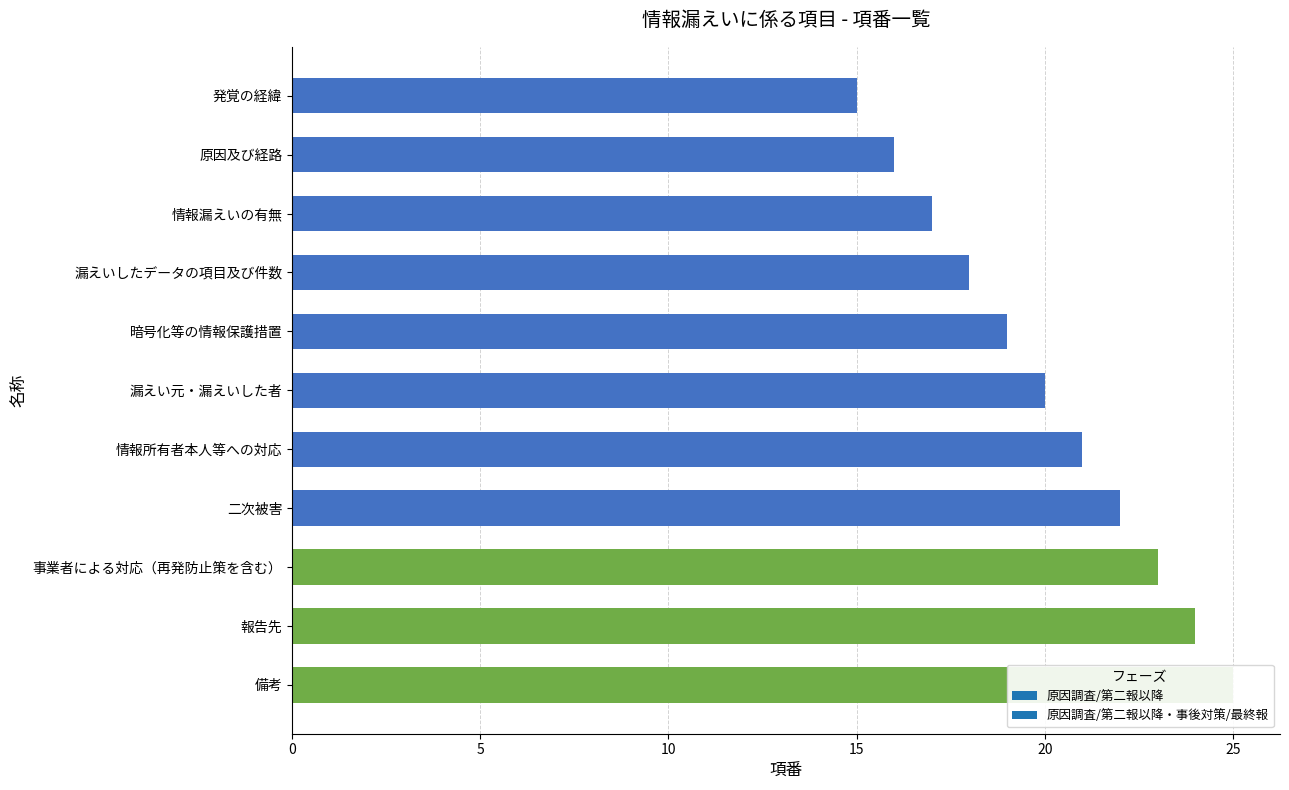

True or false: the data shows 19 at 暗号化等の情報保護措置.

True